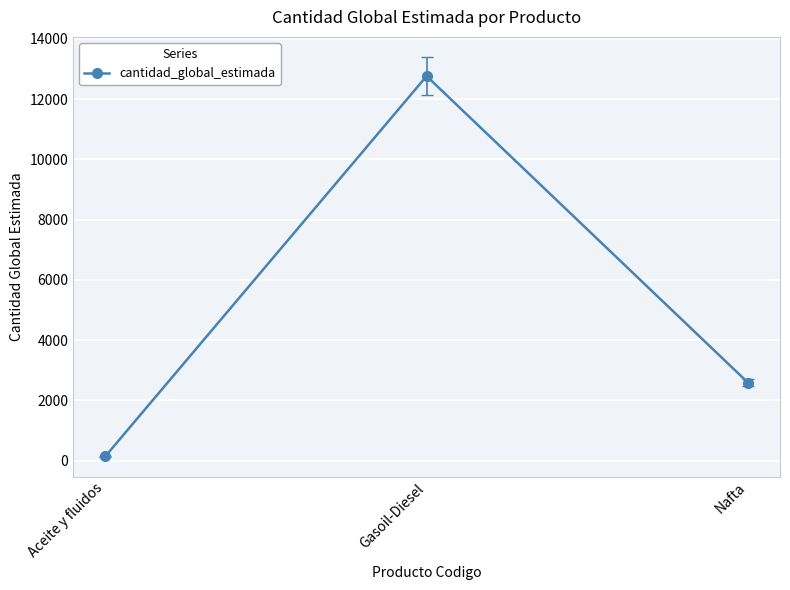

What is the change in value from Gasoil-Diesel to Nafta?

-10172